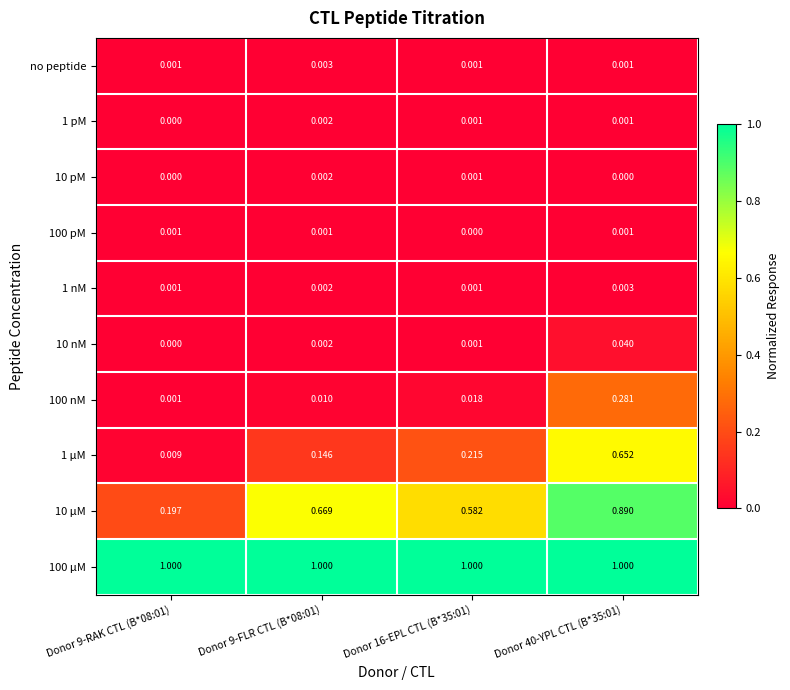

Which series has the widest spread of values?

10 µM